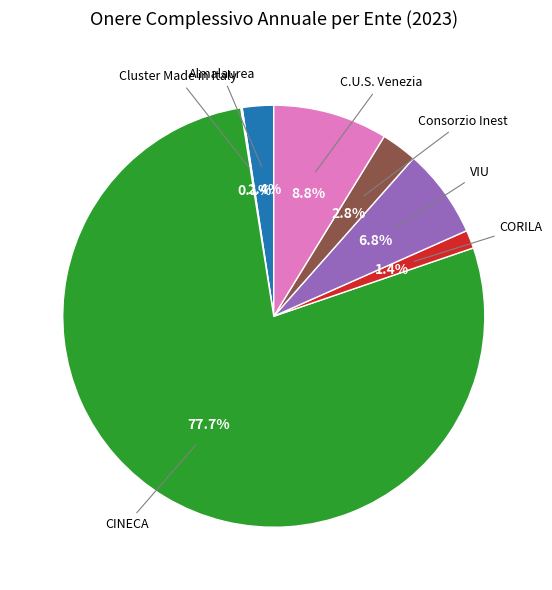

What is the largest slice in the pie chart?

CINECA